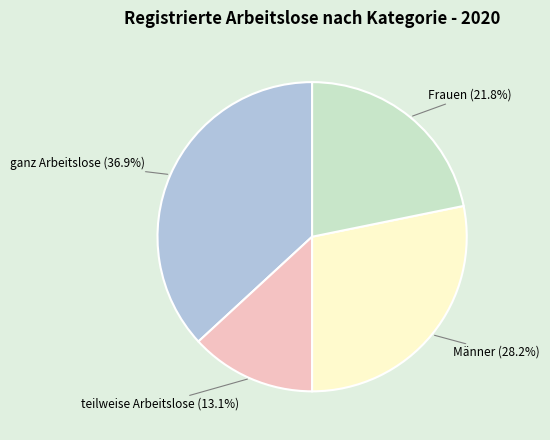

How many segments does this pie chart have?

4